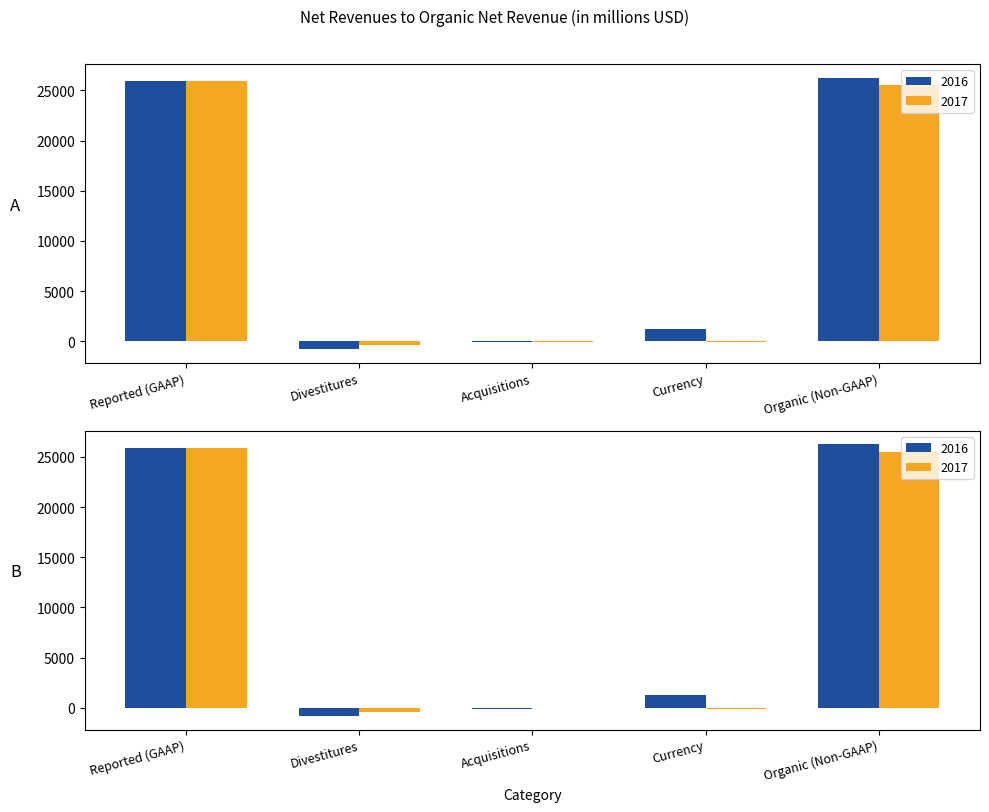

What is the label of the 5th bar from the left?

Organic (Non-GAAP)